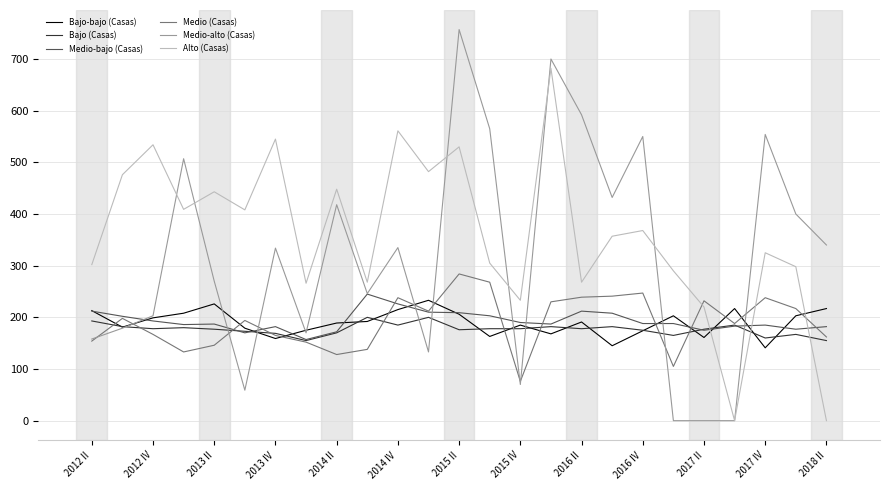

After their last crossing, which series has the higher values: Medio-bajo (Casas) or Bajo (Casas)?

Medio-bajo (Casas)